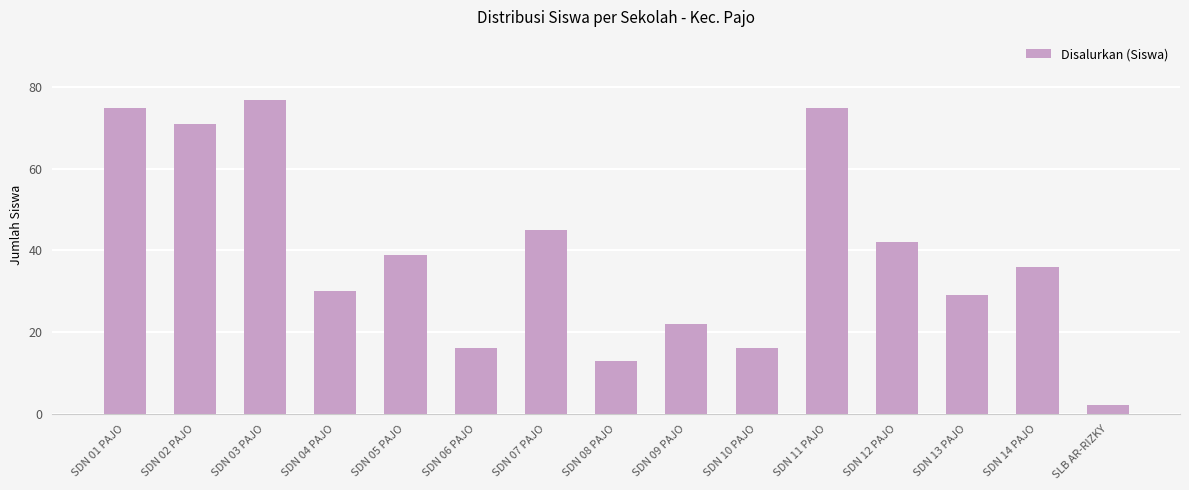

How many series are shown in this chart?

1